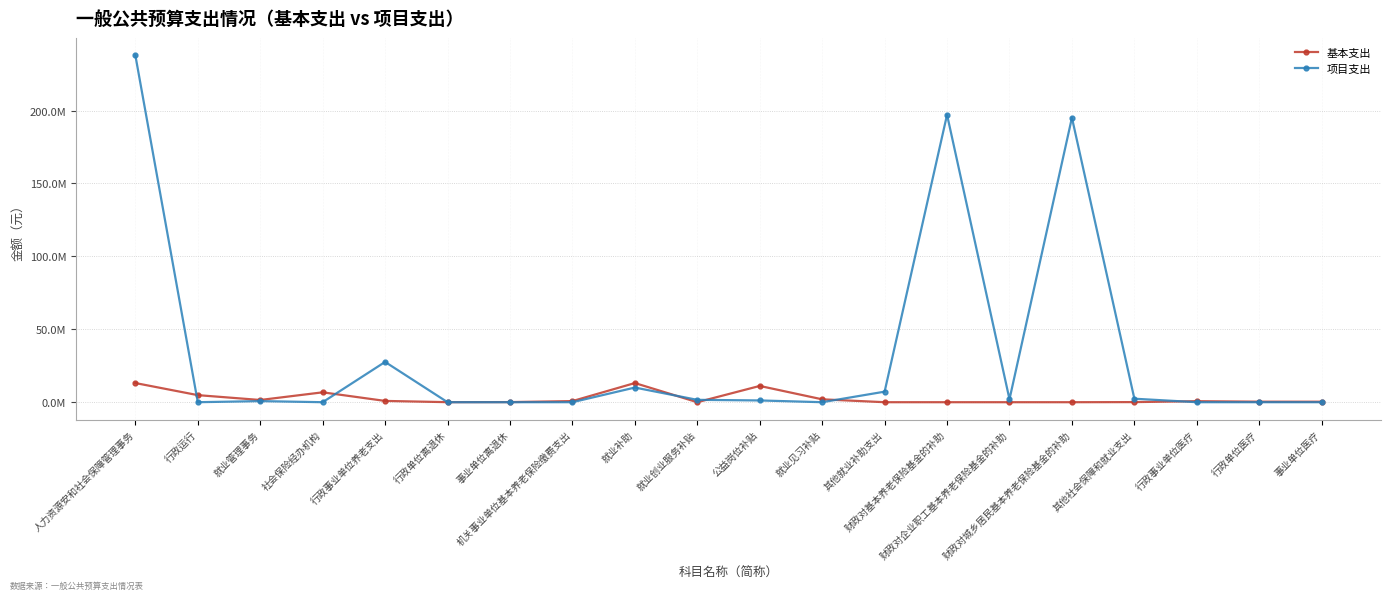

Is it true that 基本支出 equals 13143087.4 at 人力资源安和社会保障管理事务?

True